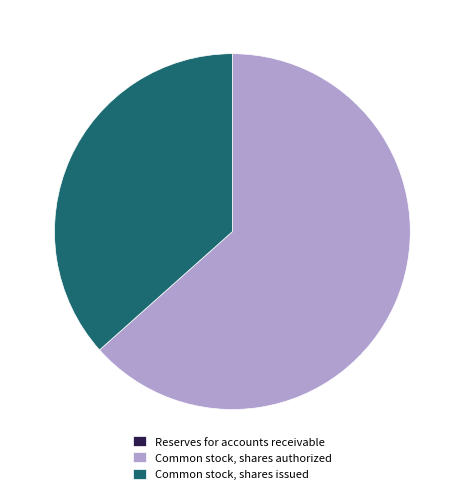

What is the largest slice in the pie chart?

Common stock, shares authorized